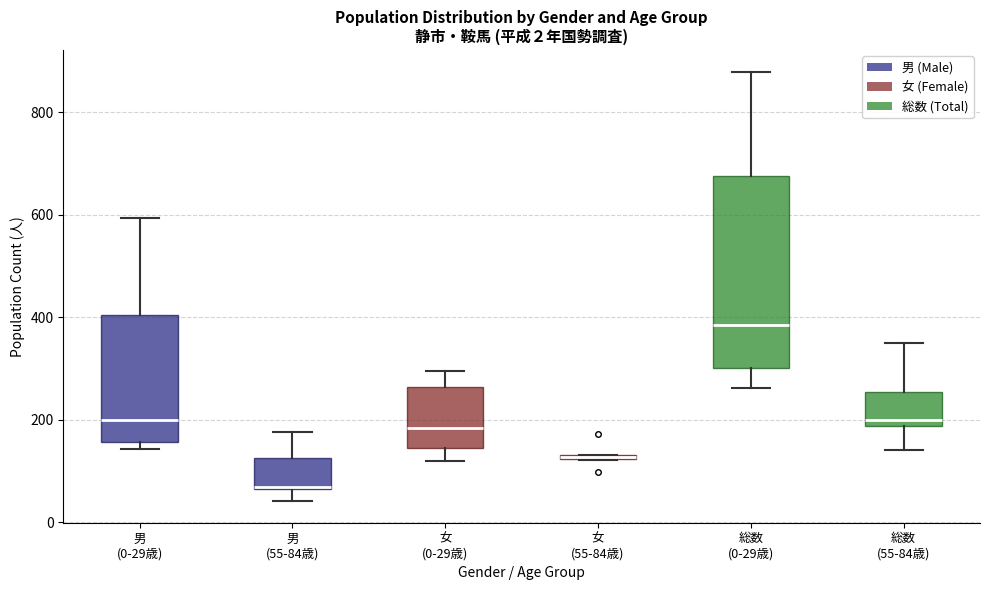

Which box is the tallest, from its lower edge to its upper edge?

総数 (0-29歳)